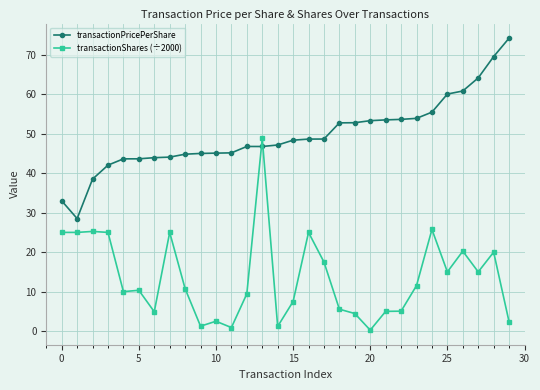

At how many categories does at least one series exceed 13?

30